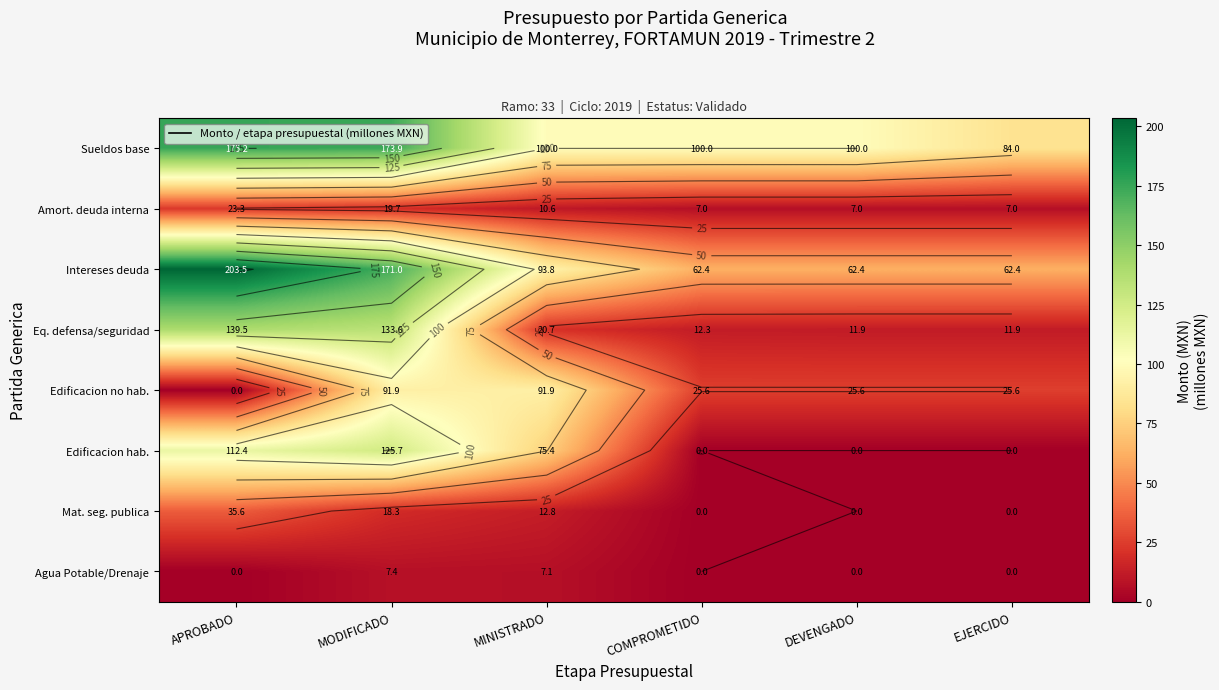

What is the difference between the maximum and second lowest values in the Edificacion no hab. series?

66.3